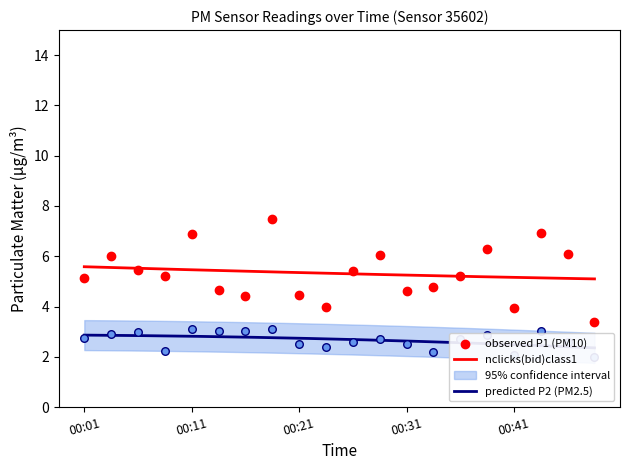

What is the total value across all series at 00:36?

7.9